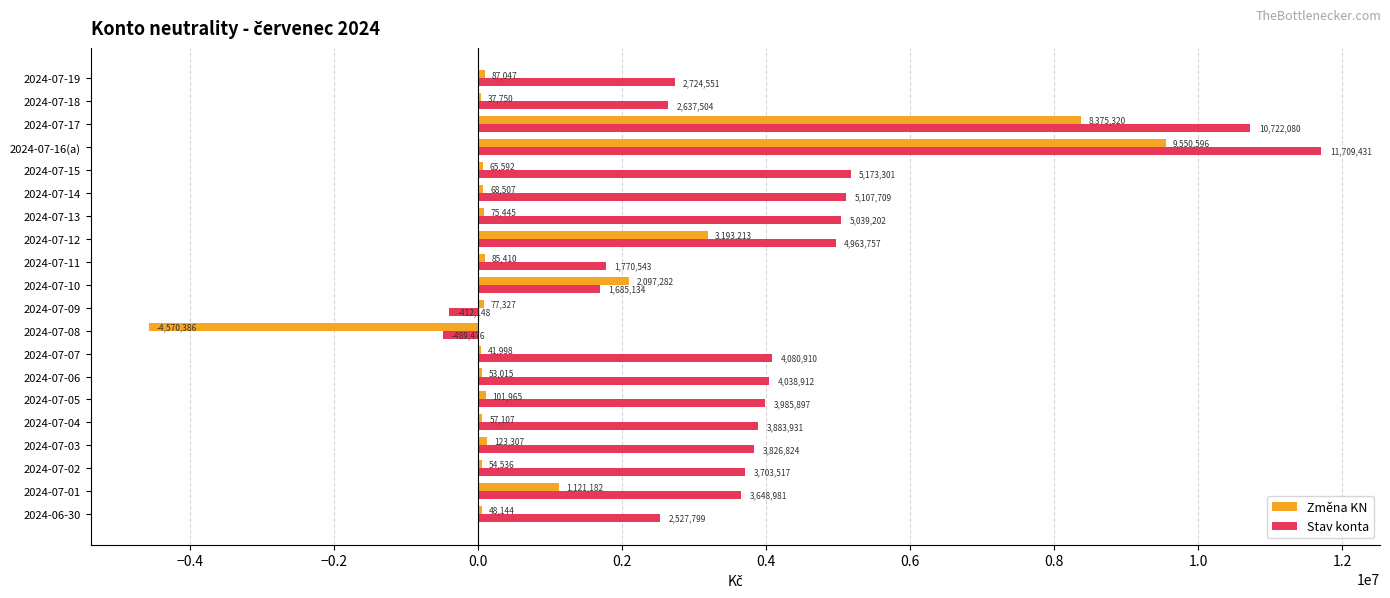

What is the maximum value shown in the chart?

11709431.0